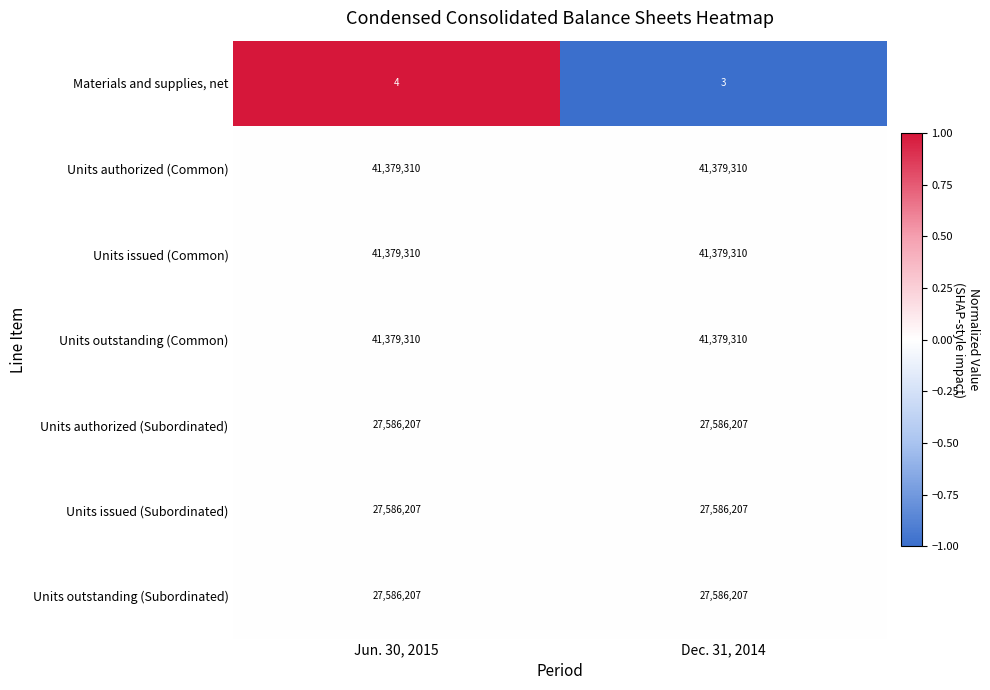

Is it true that Units issued (Subordinated) equals 27586207 at Dec. 31, 2014?

True